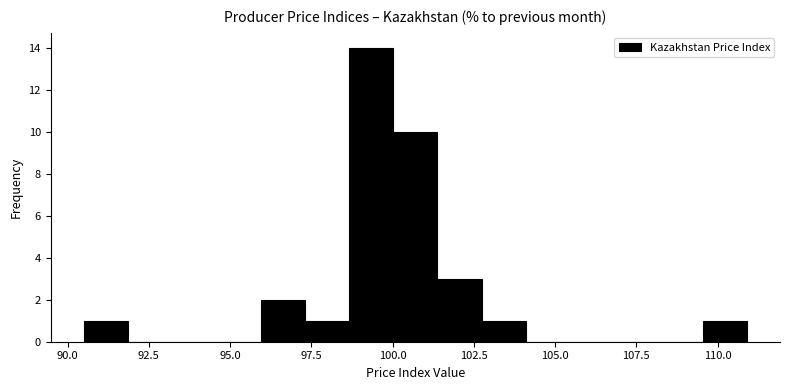

Read against the x-axis, roughly where is the centre of the tallest bar?

99.5